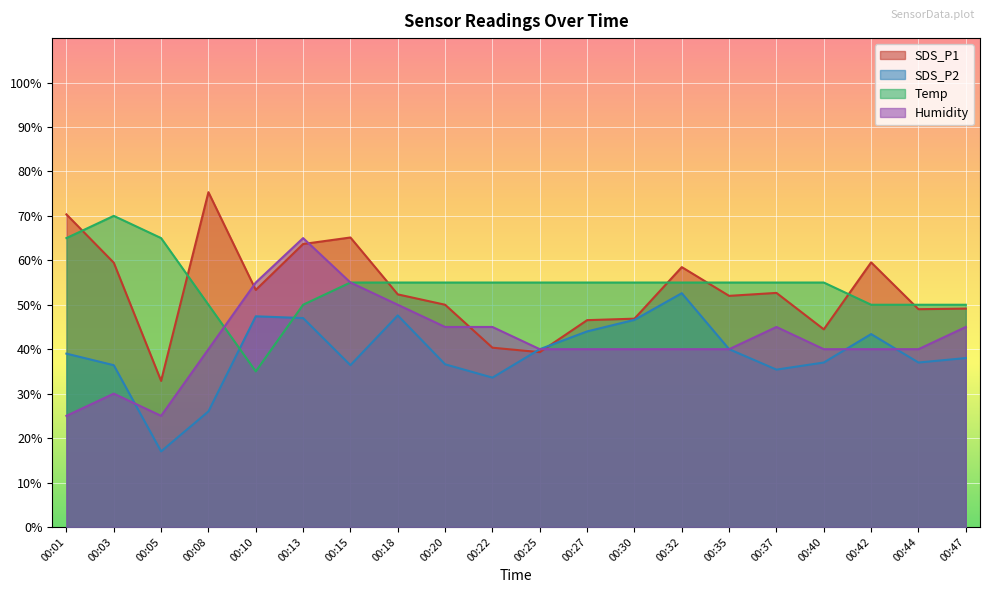

Which series has the largest total across all categories?

Temp